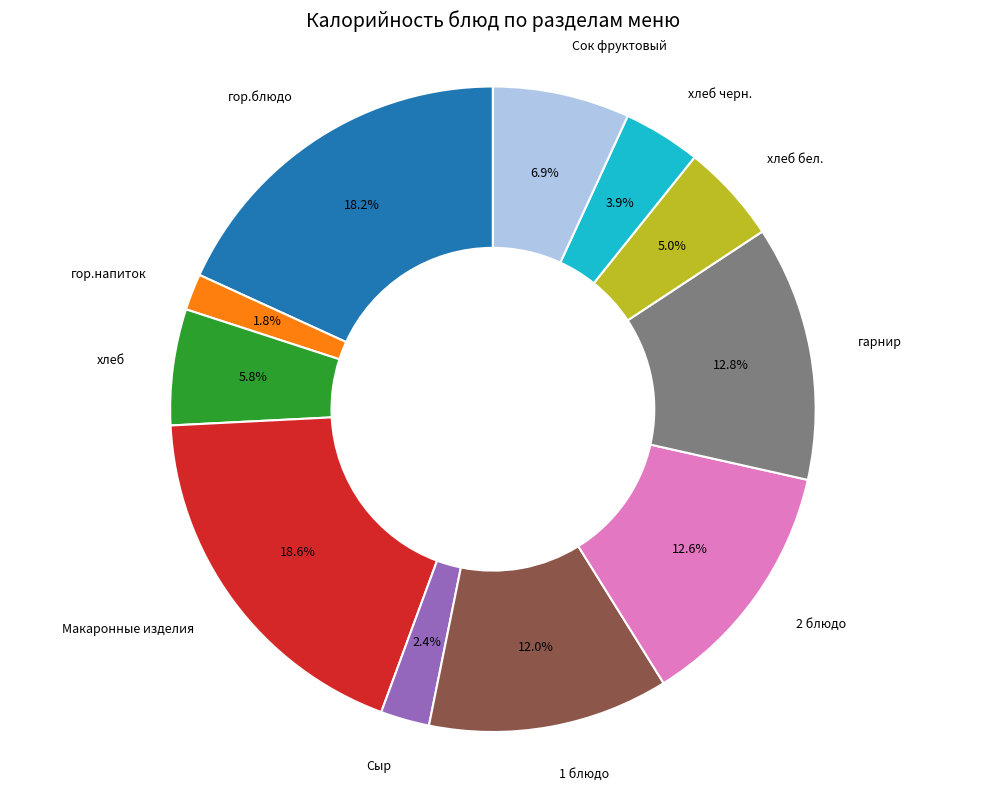

To the nearest percent, what portion does Сок фруктовый represent?

7%